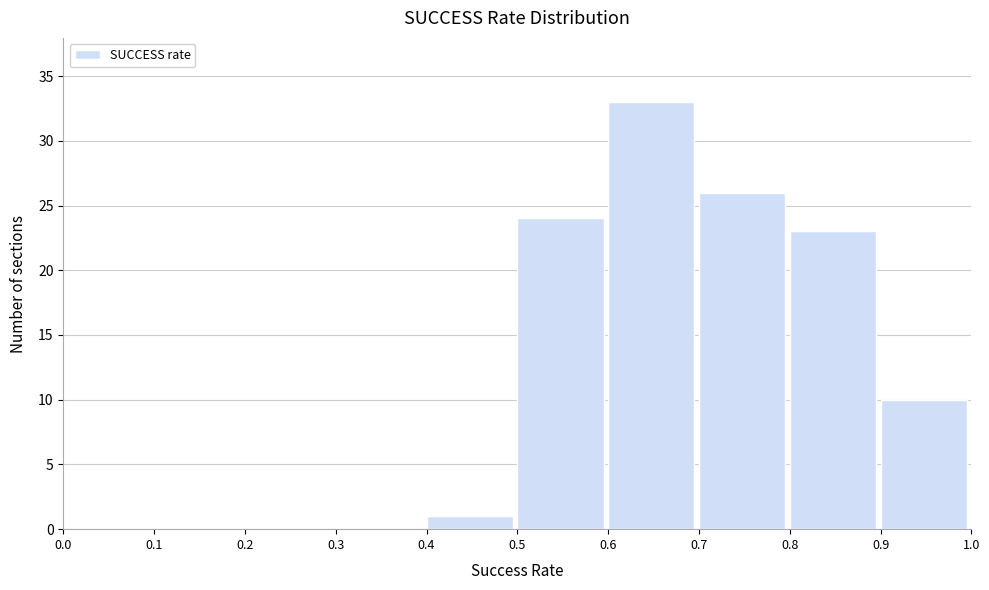

Which range on the x-axis has the tallest bar?

0.6 to 0.7